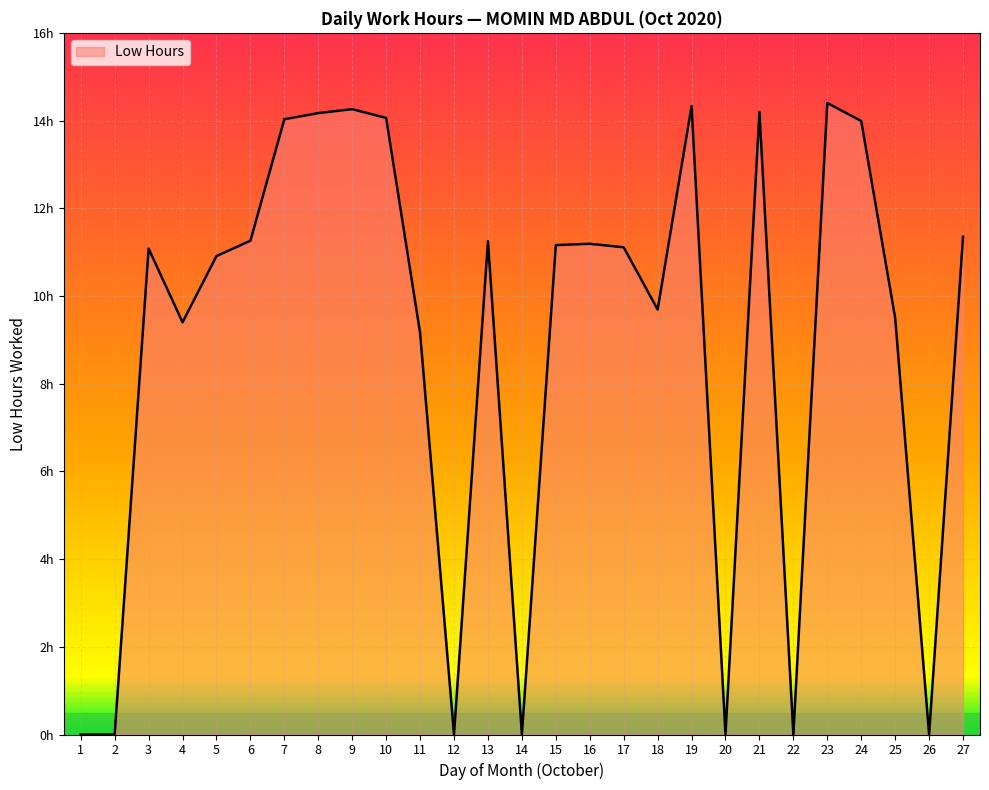

What is the sum of all values?

240.5